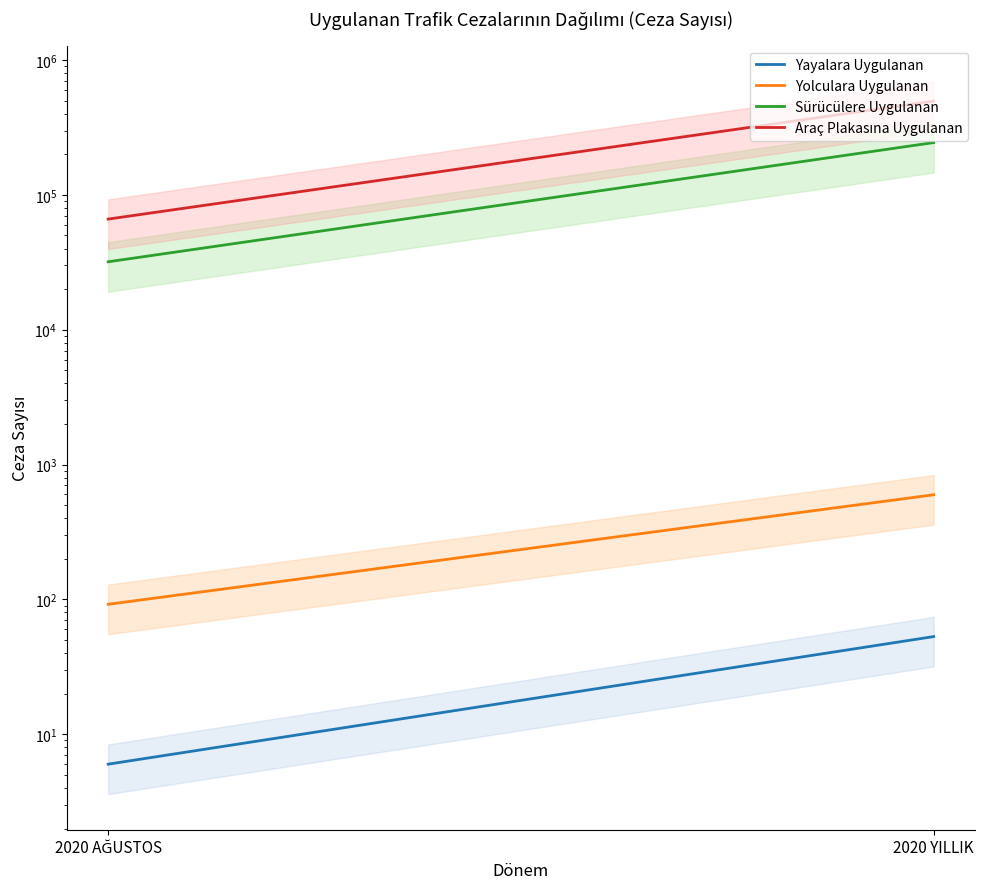

Is it true that Araç Plakasına Uygulanan equals 20795 at 2020 AĞUSTOS?

False